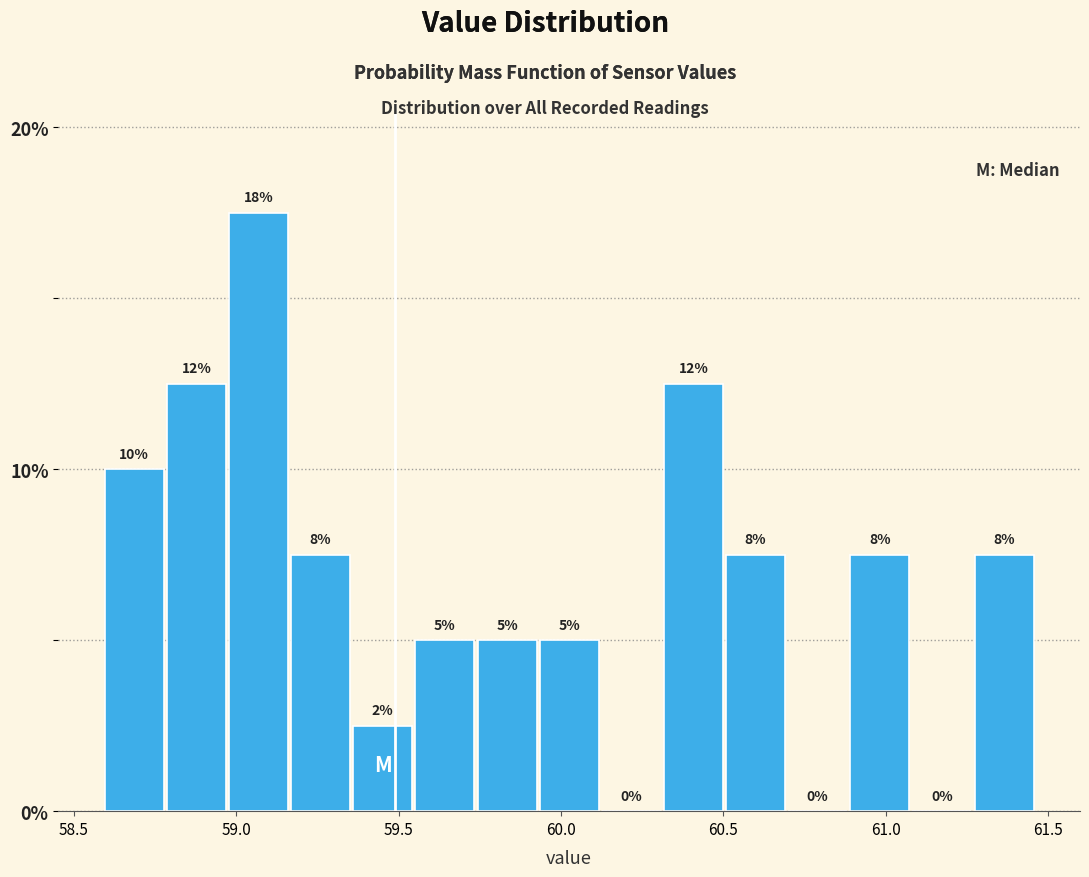

Around what value on the x-axis is the tallest bar? Give the approximate position of its centre, as read against the axis.

59.05